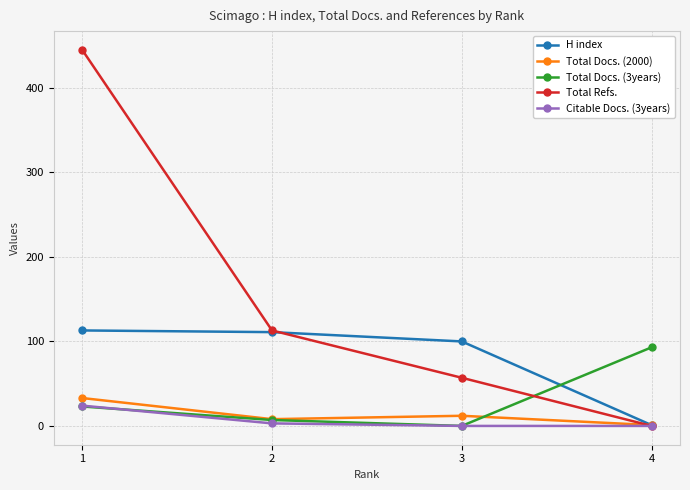

Does the chart have visible grid lines?

Yes